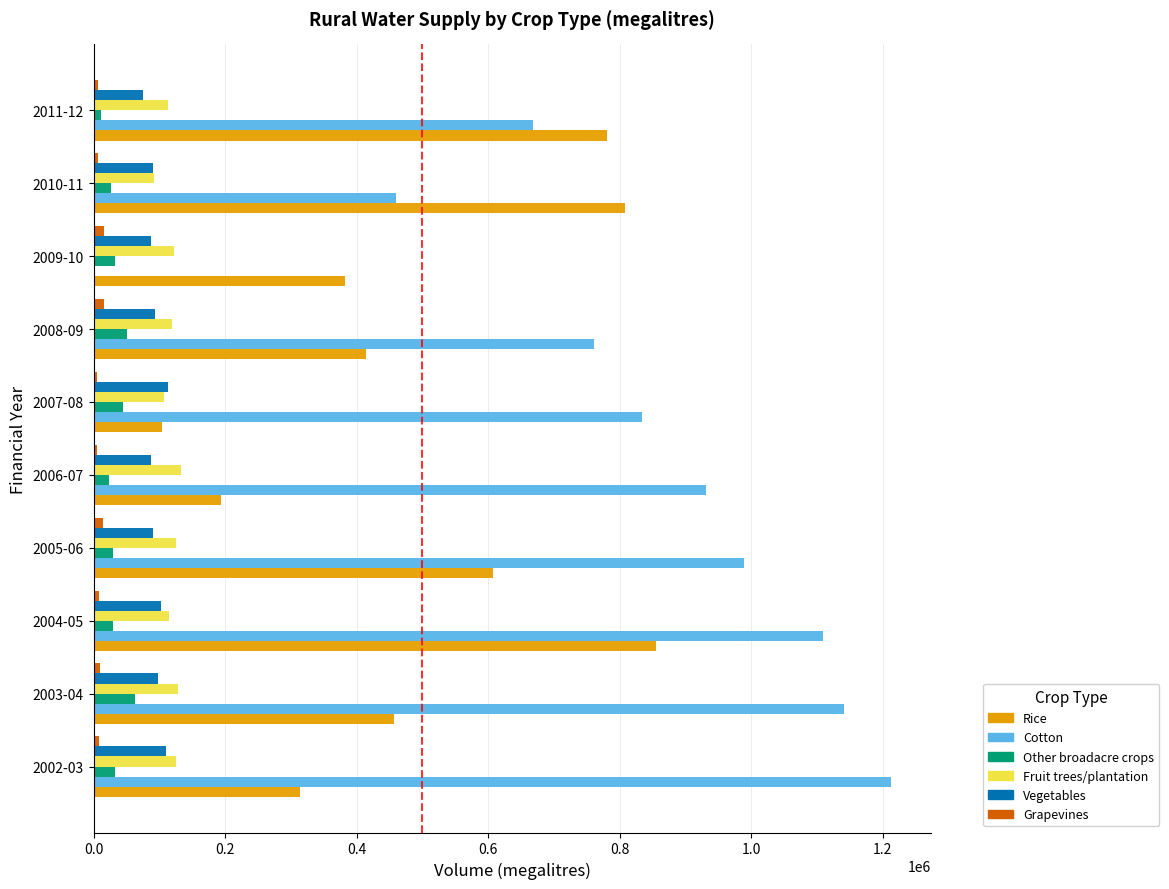

Which series has the largest total across all categories?

Cotton